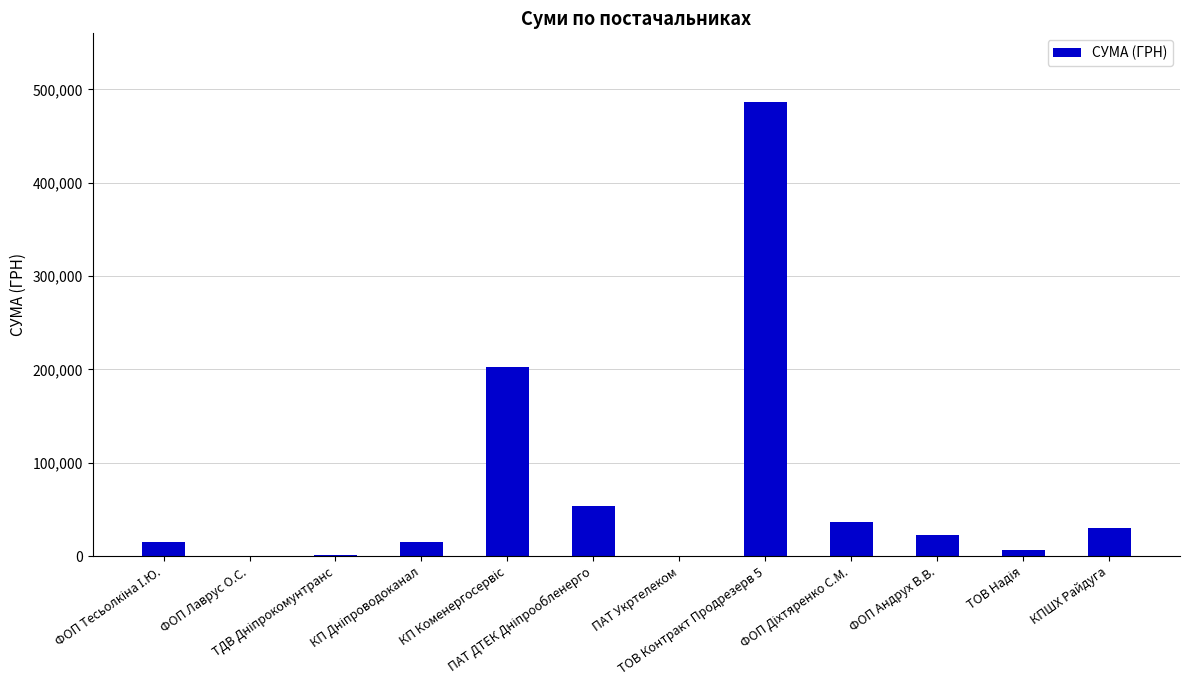

What is the sum of all values?

871556.1